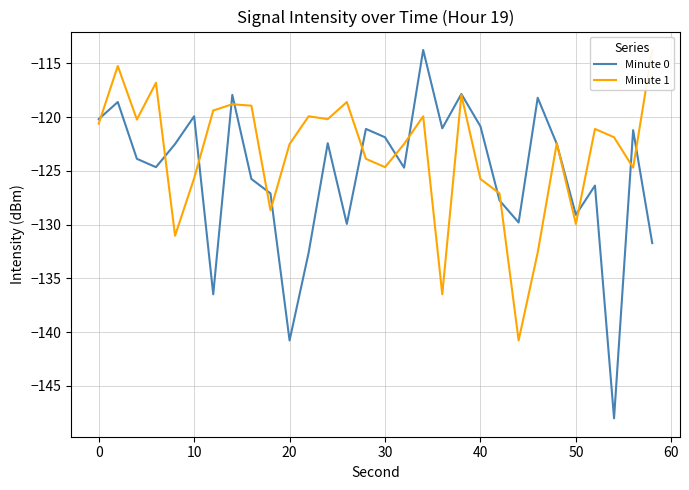

The Minute 0 series shows -140.8 at 20. True or false?

True